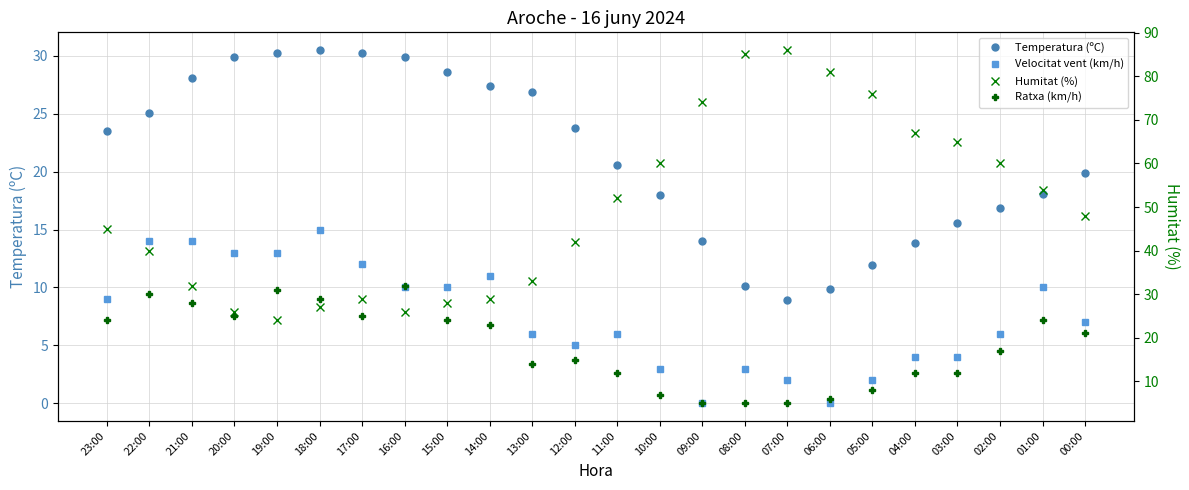

What is the sum of all Temperatura (ºC) values?

511.8